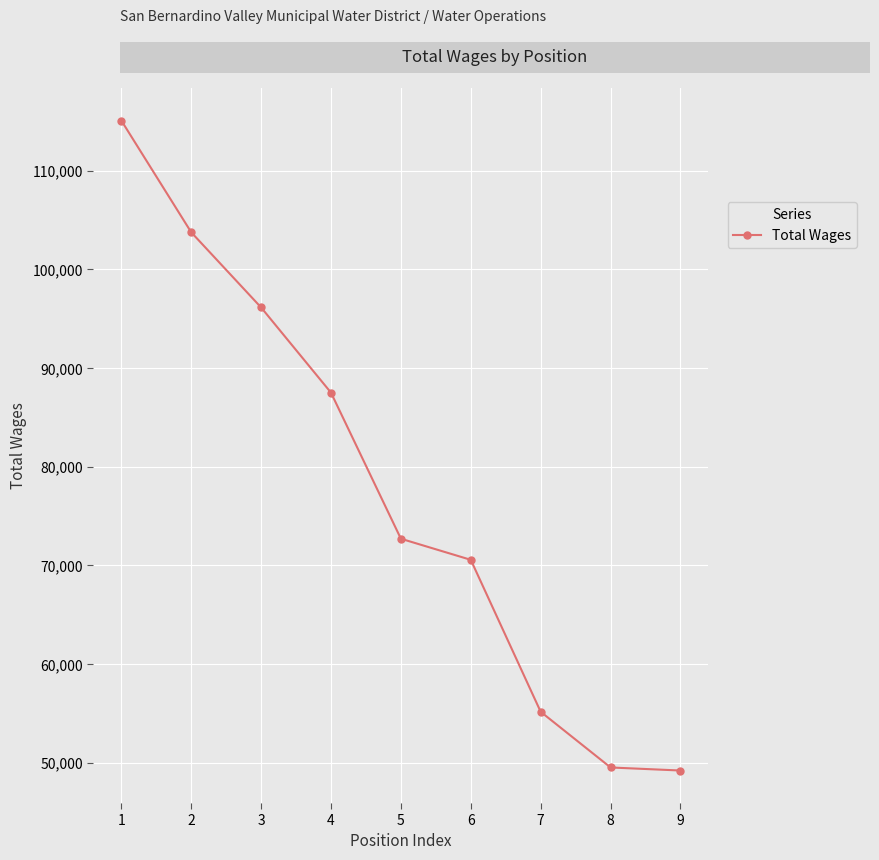

True or false: there are more than 0 points higher than both neighbors.

False